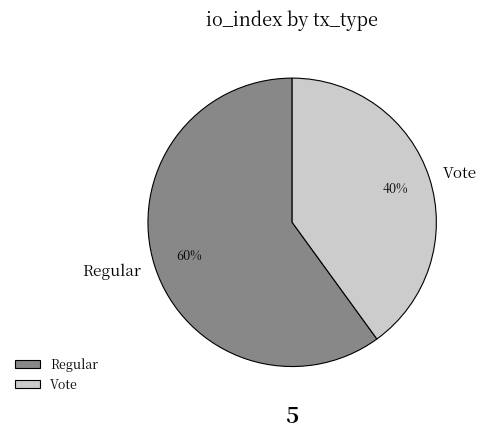

The Vote slice represents 40% of the pie. True or false?

True